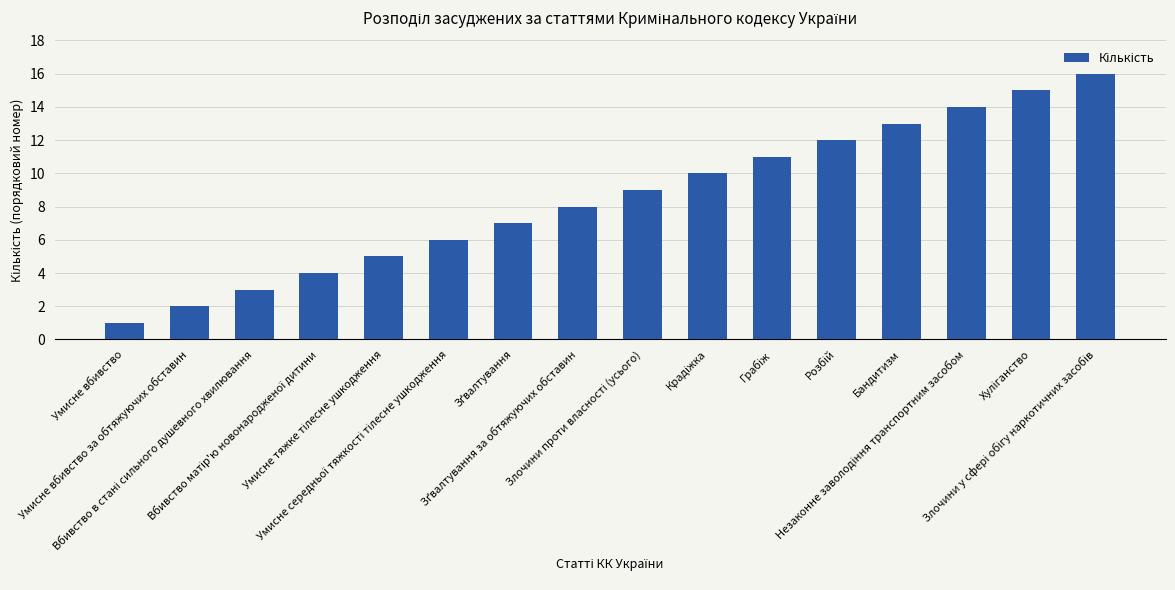

What is the sum of all values?

136